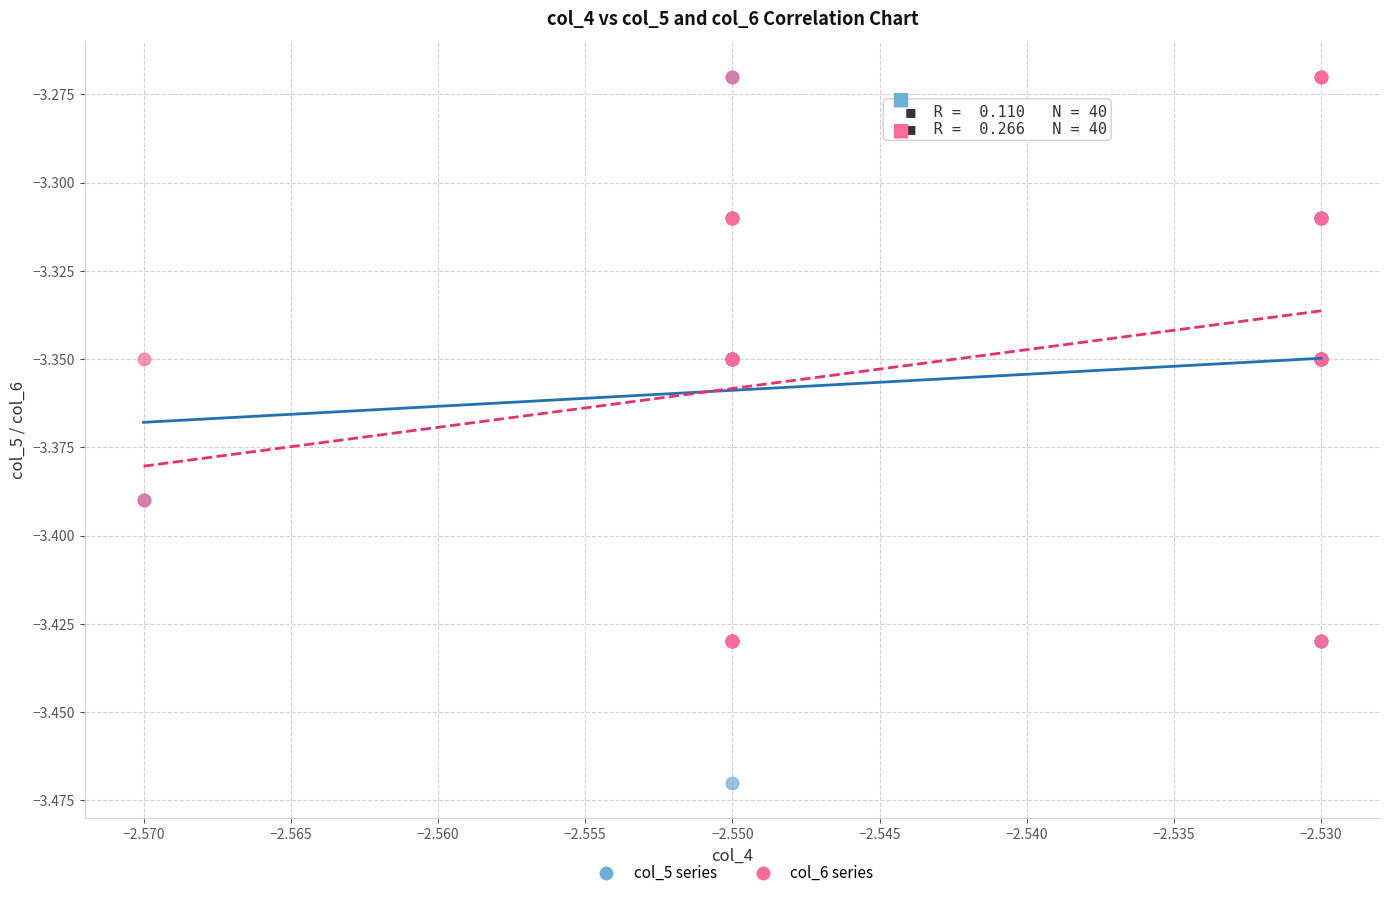

What are all the series names shown in the legend?

col_5 series, col_6 series